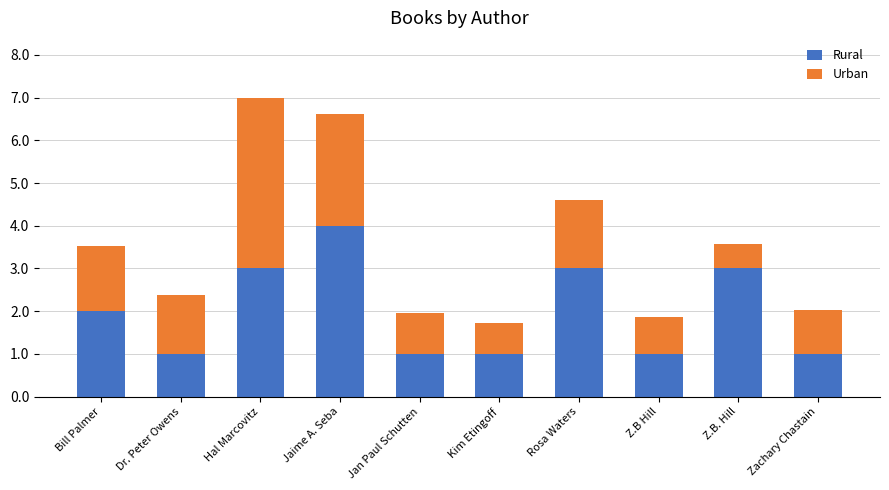

What is the total value across all series at Hal Marcovitz?

7.0